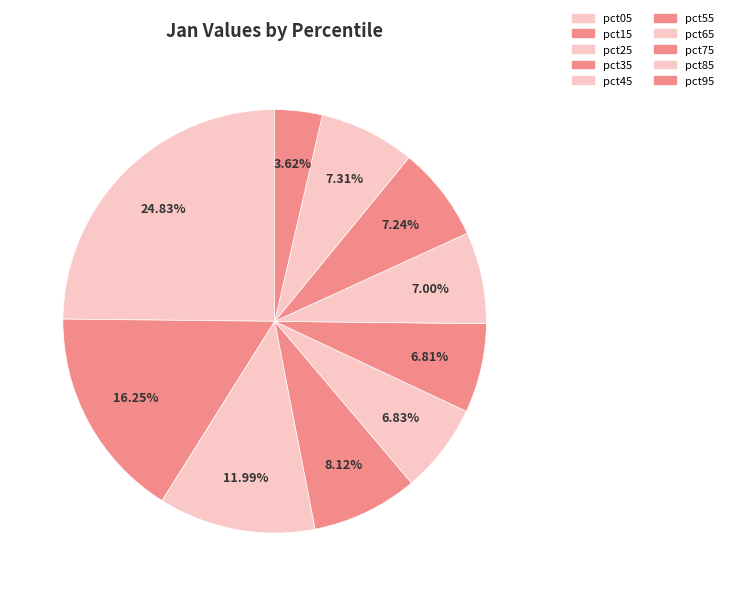

How many segments does this pie chart have?

10